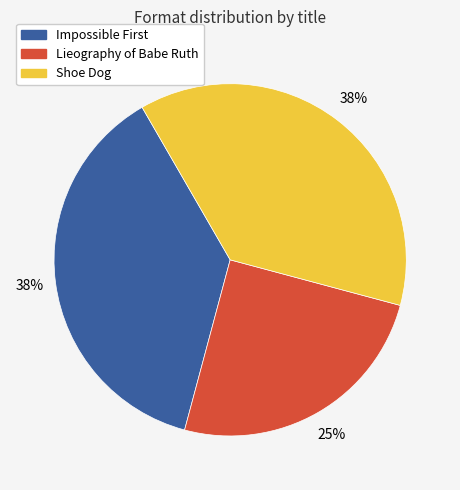

How many slices are in this pie chart?

3